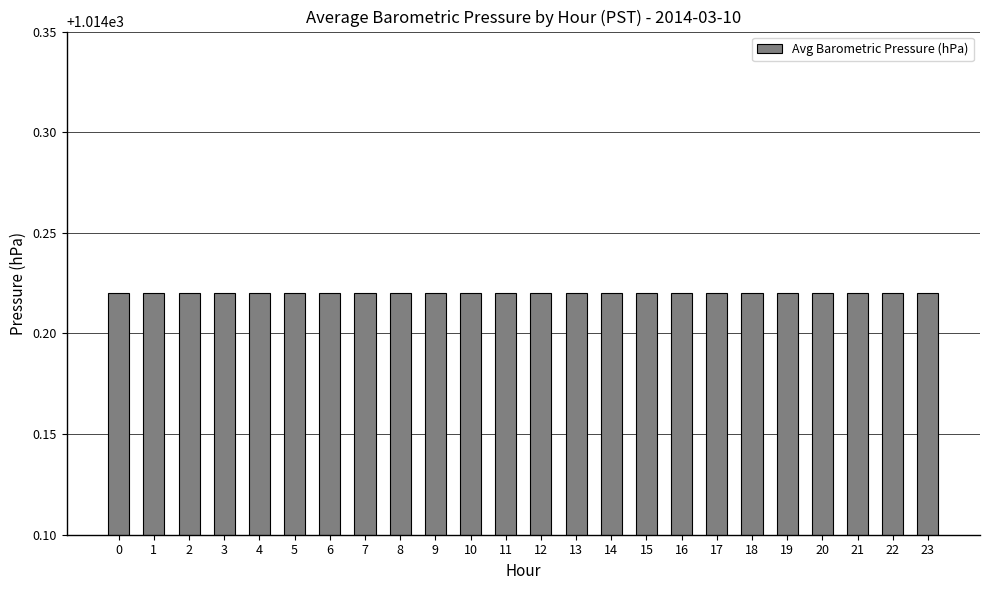

What is the ratio of the value at 16 to the value at 11?

1.0